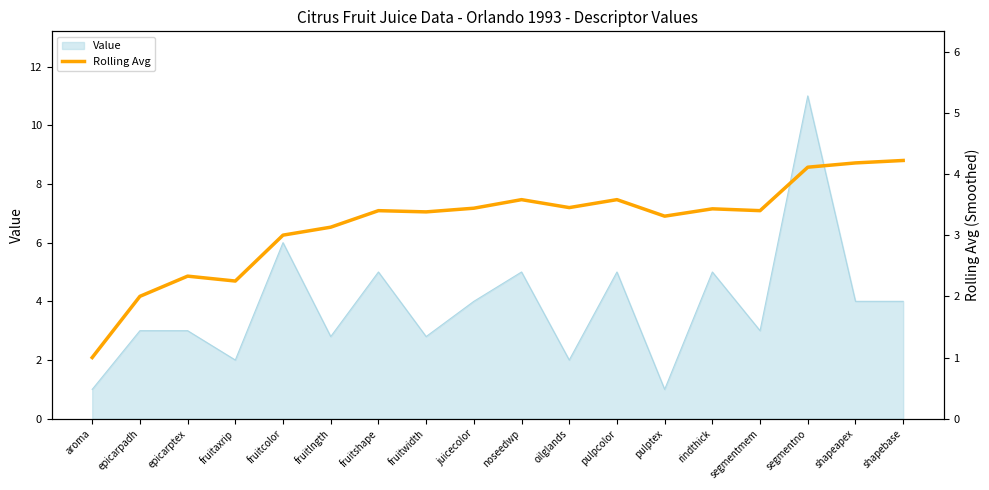

True or false: the data shows 3.3 at pulptex.

True